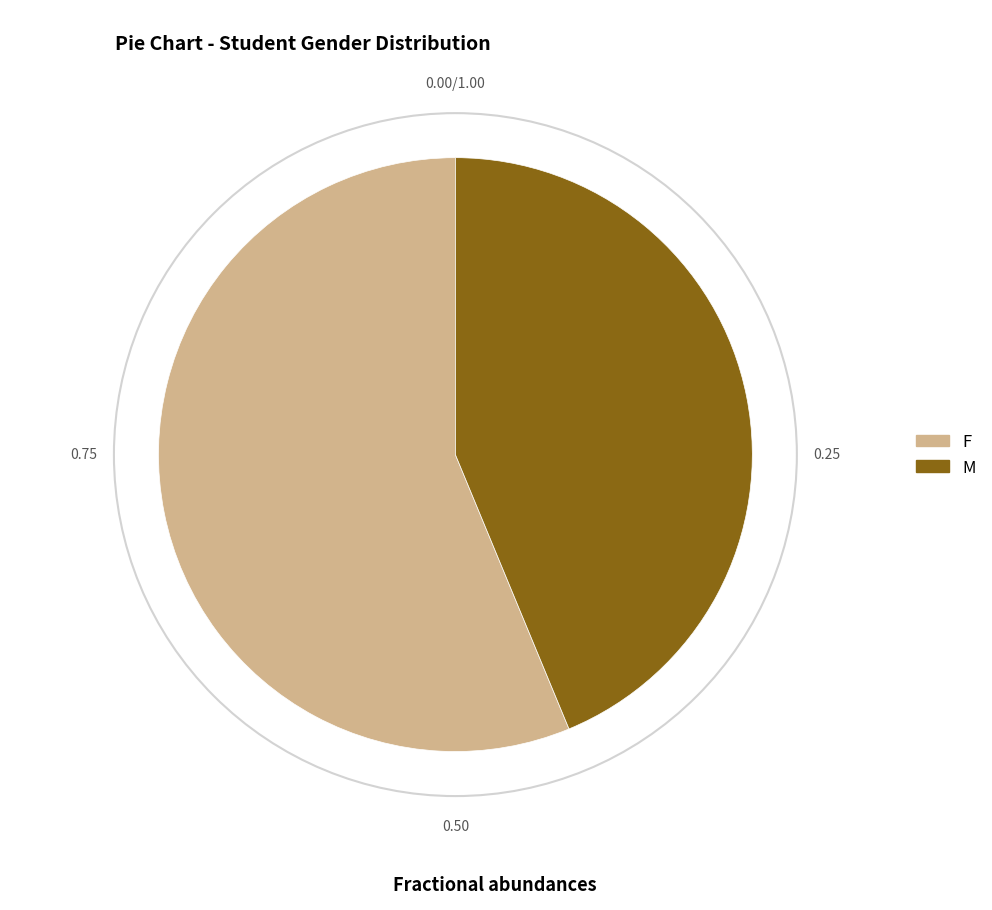

Which slice is the smallest?

M